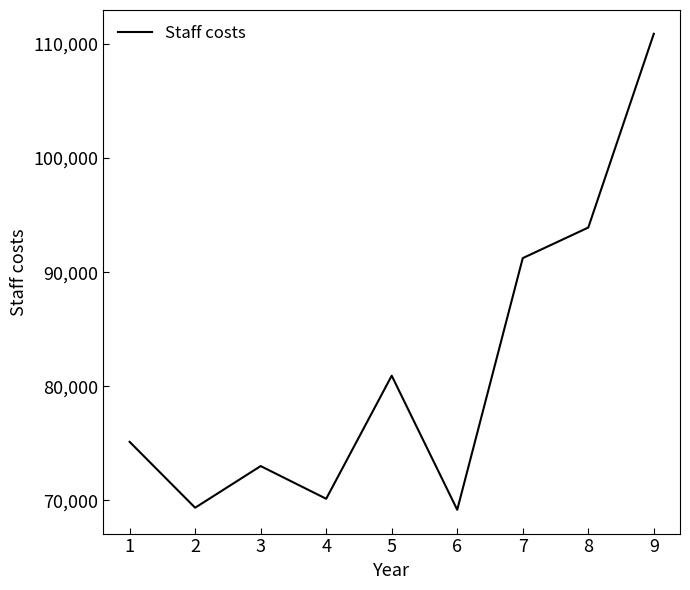

How many lines are shown in the chart?

1